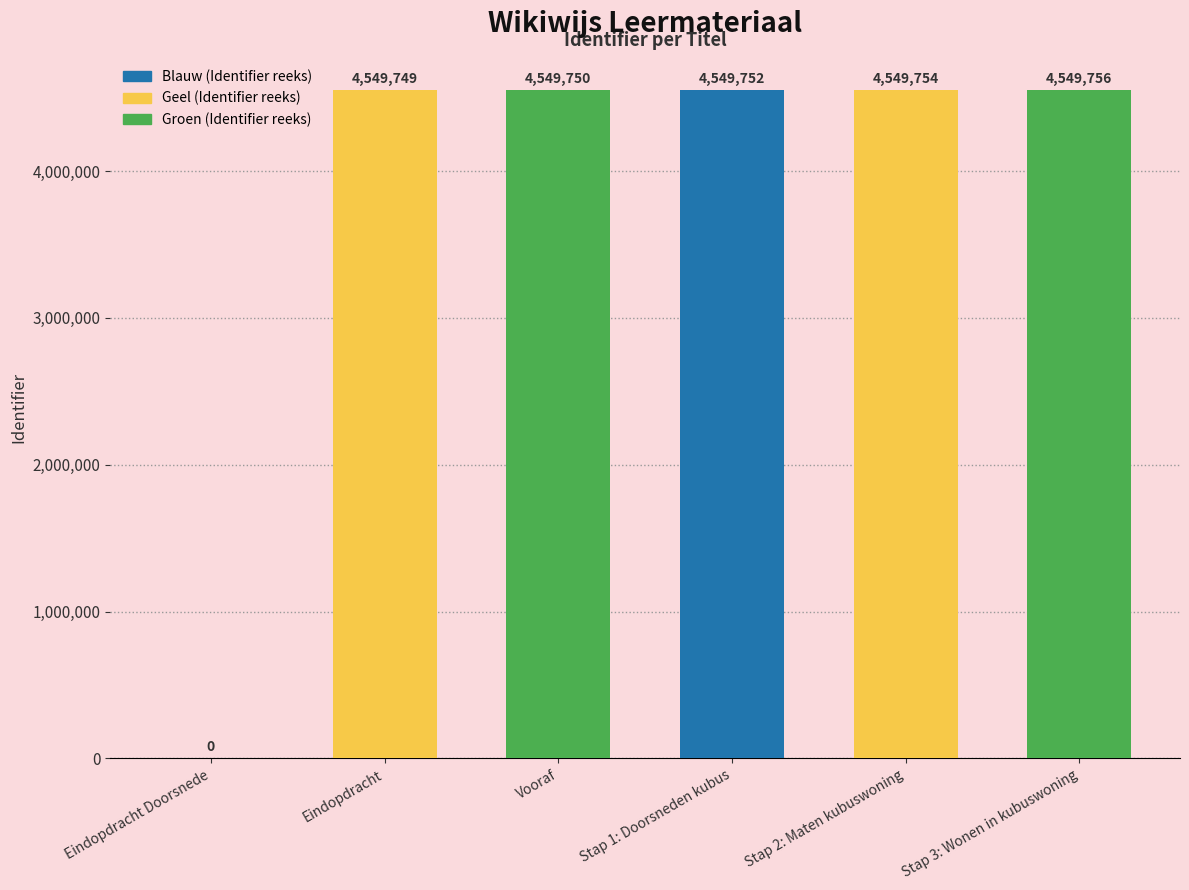

List the labels in order of value, largest first.

Stap 3: Wonen in kubuswoning, Stap 2: Maten kubuswoning, Stap 1: Doorsneden kubus, Vooraf, Eindopdracht, Eindopdracht Doorsnede